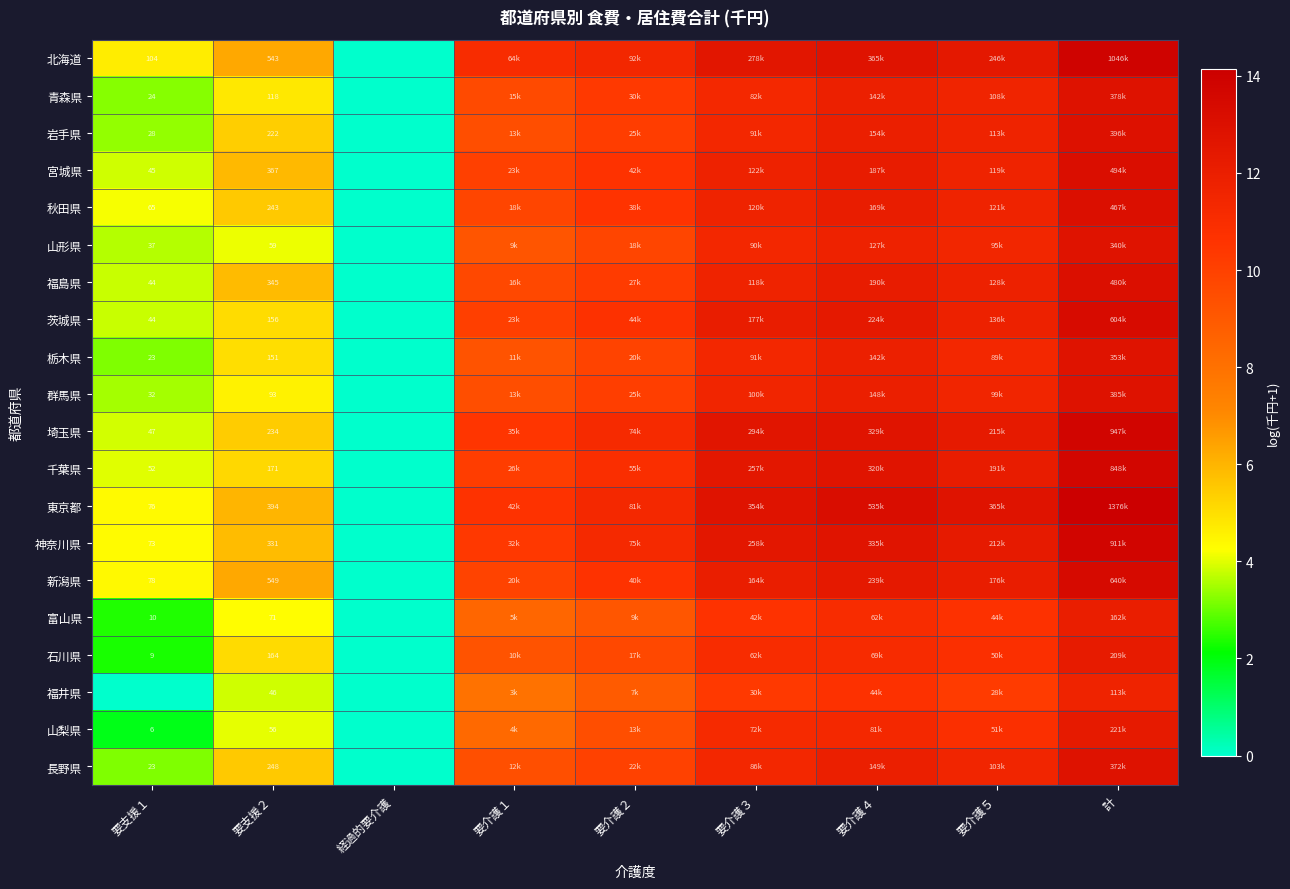

Is it true that 千葉県 equals 1.9 at 要支援２?

False